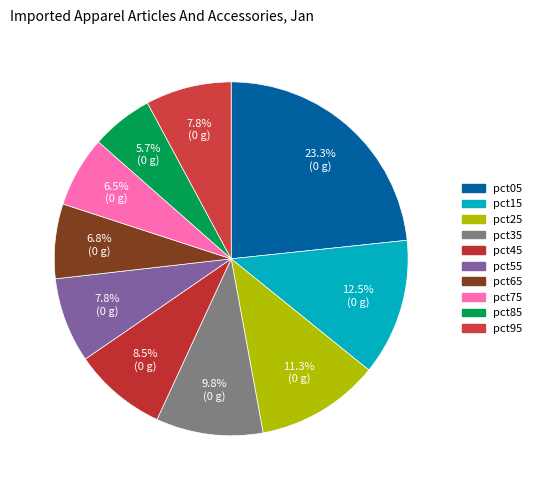

To the nearest percent, what portion does pct25 represent?

11%